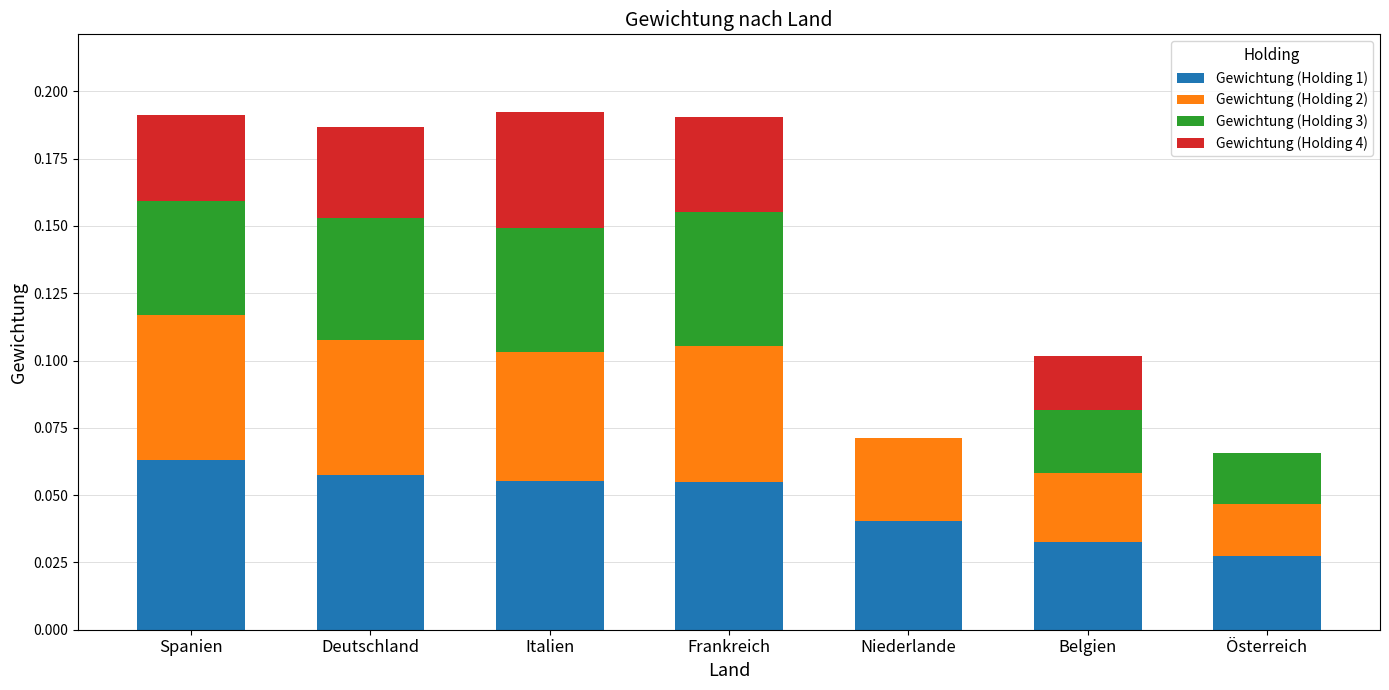

What is the sum of all Gewichtung (Holding 3) values?

0.2